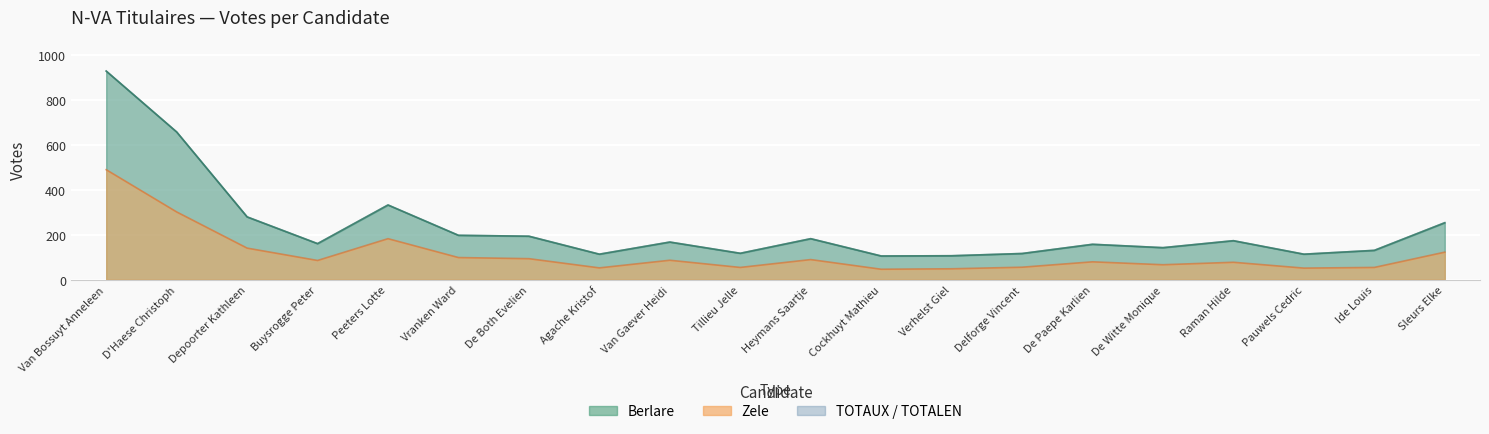

What is the greatest value displayed?

929